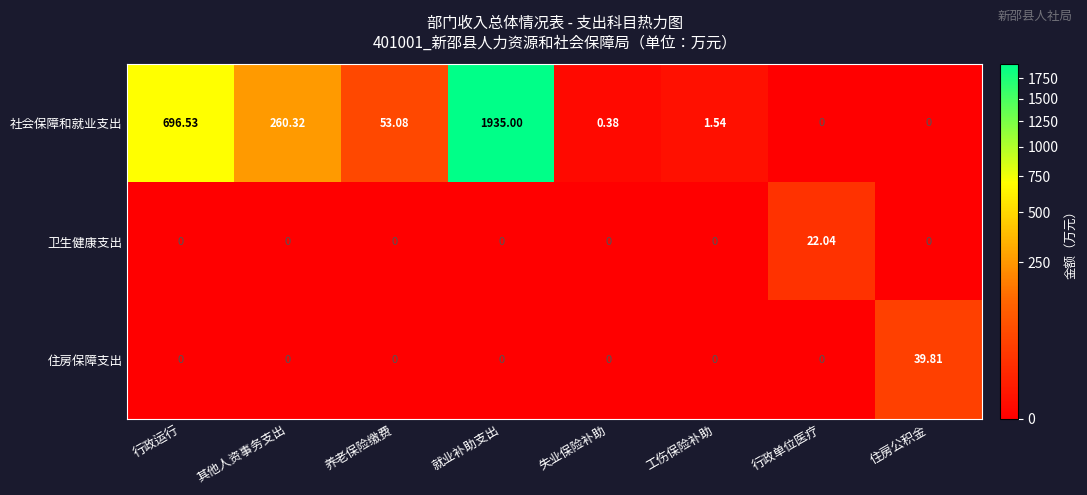

Which series has the widest spread of values?

社会保障和就业支出